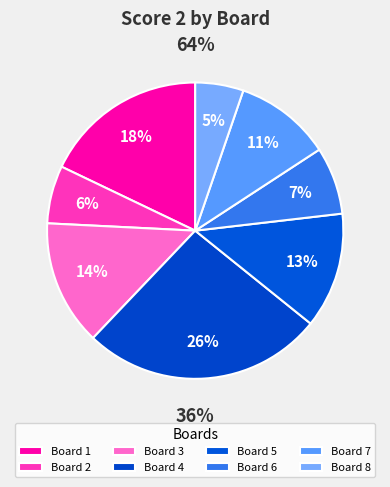

Does Board 4 represent more than half of the total?

No